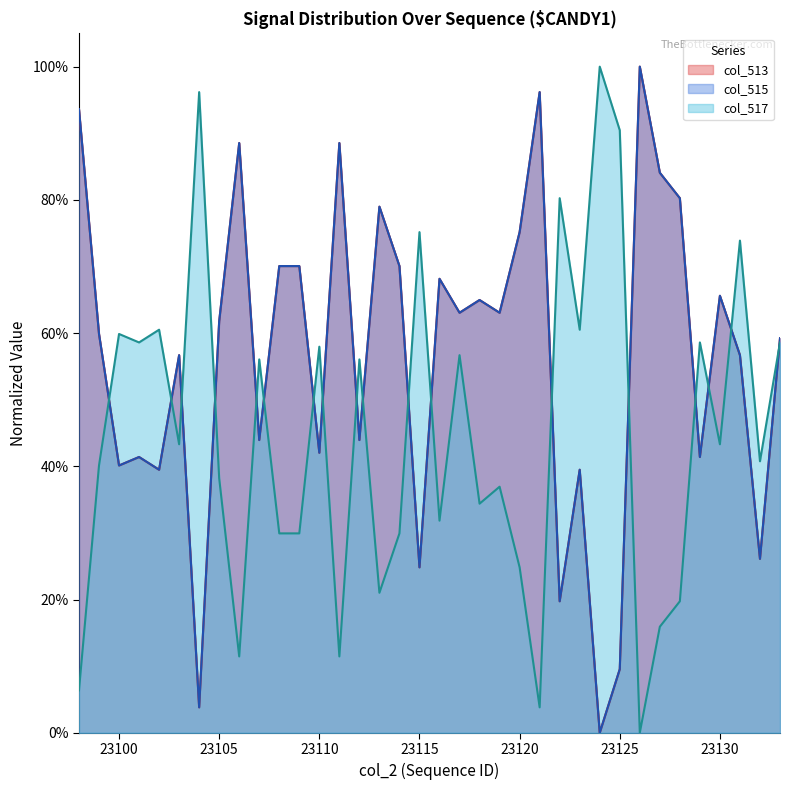

What is the average value?

0.6